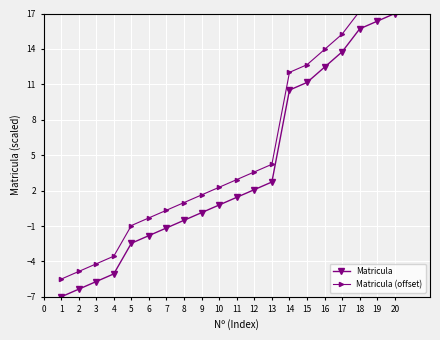

True or false: Matricula has more than 2 interior local peaks.

False